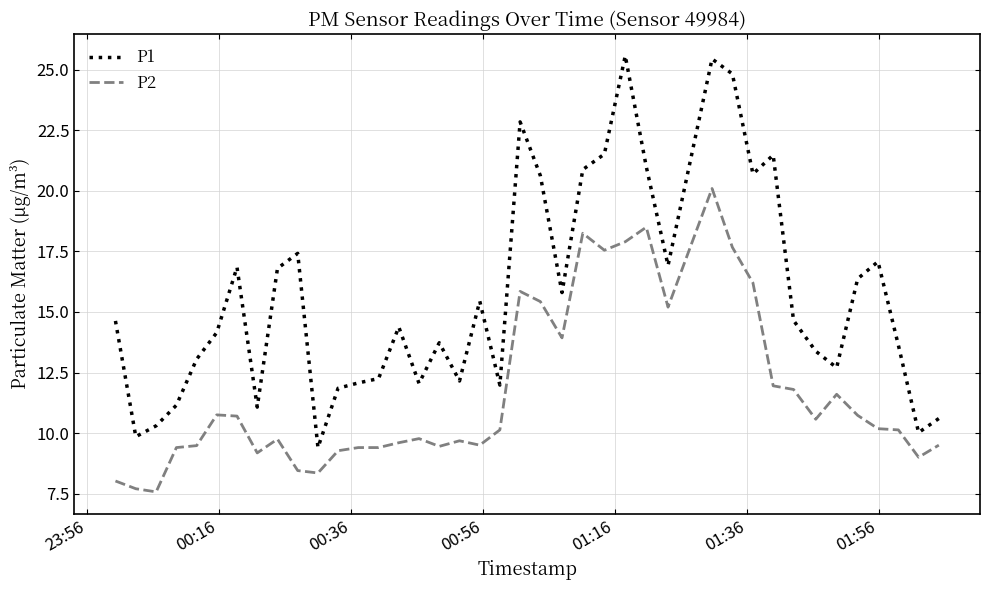

True or false: P1 and P2 intersect in this chart.

False